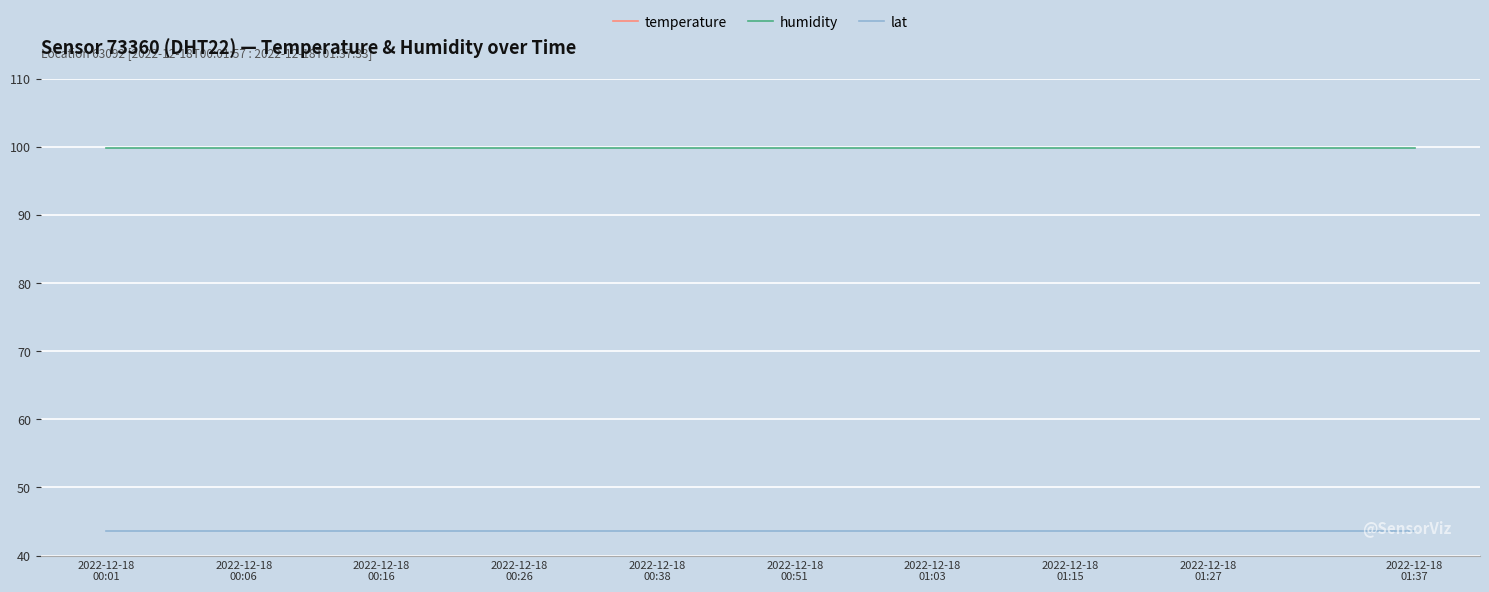

True or false: humidity and lat intersect in this chart.

False